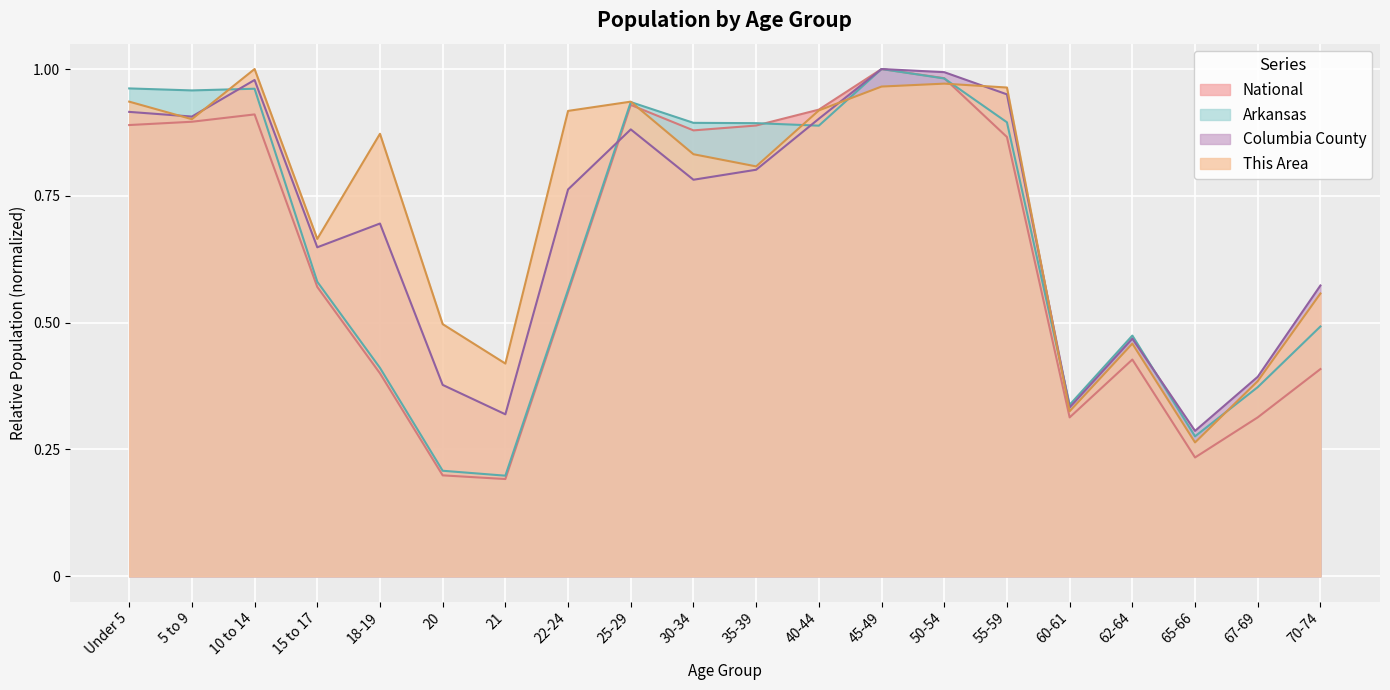

Which series has the largest range (max minus min)?

National